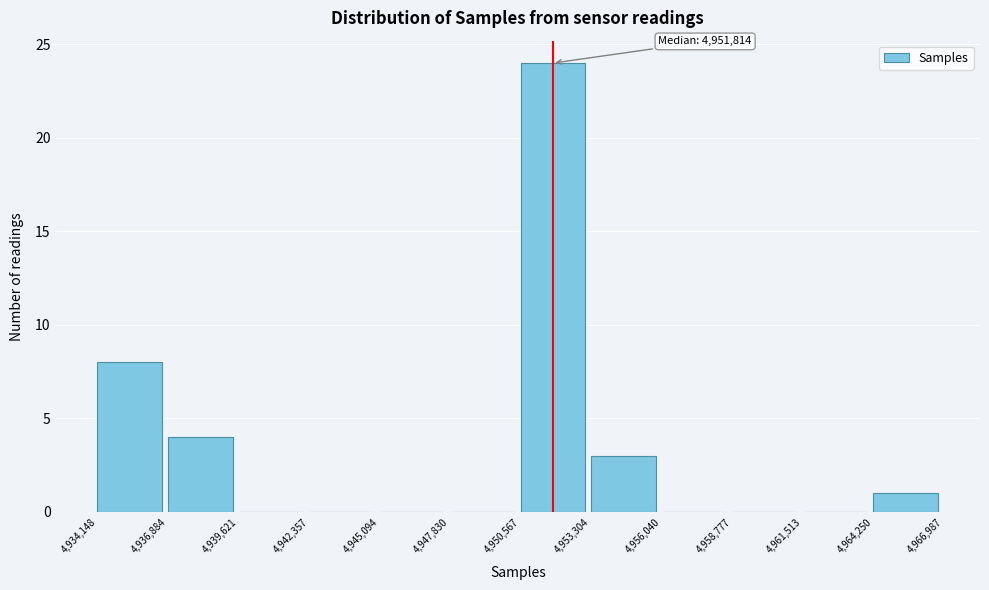

Over which range of the x-axis is the bar tallest?

4,950,567 to 4,953,304